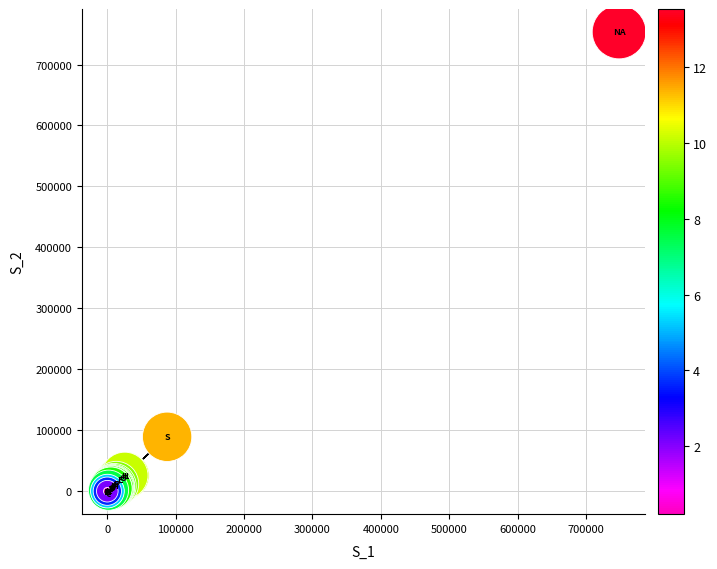

What Y value in the scatter plot is closest to 376707?

89289.3